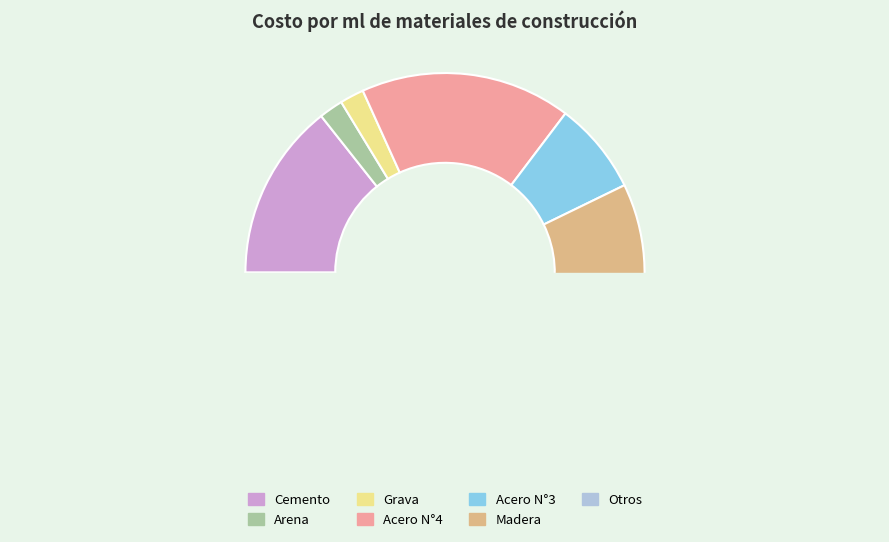

What is the change in value from Arena to Otros?

+2.0